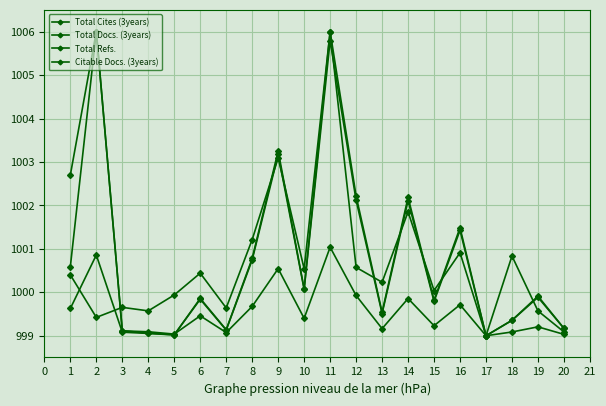

True or false: Total Refs. has a value of 1665.8 at 11.

False